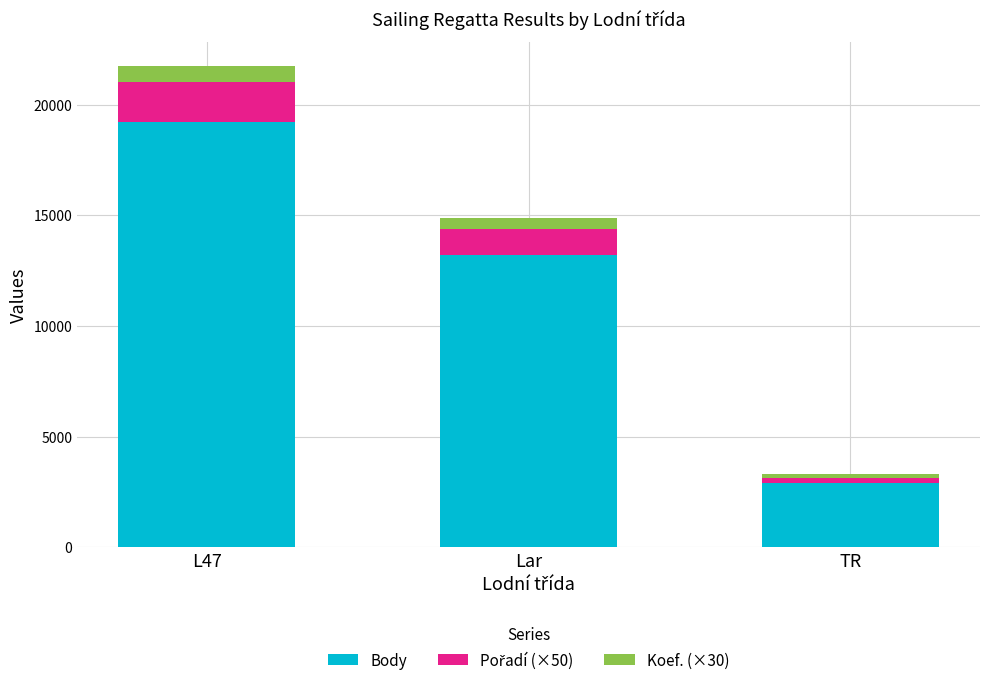

At which category is the sum across all series the highest?

L47